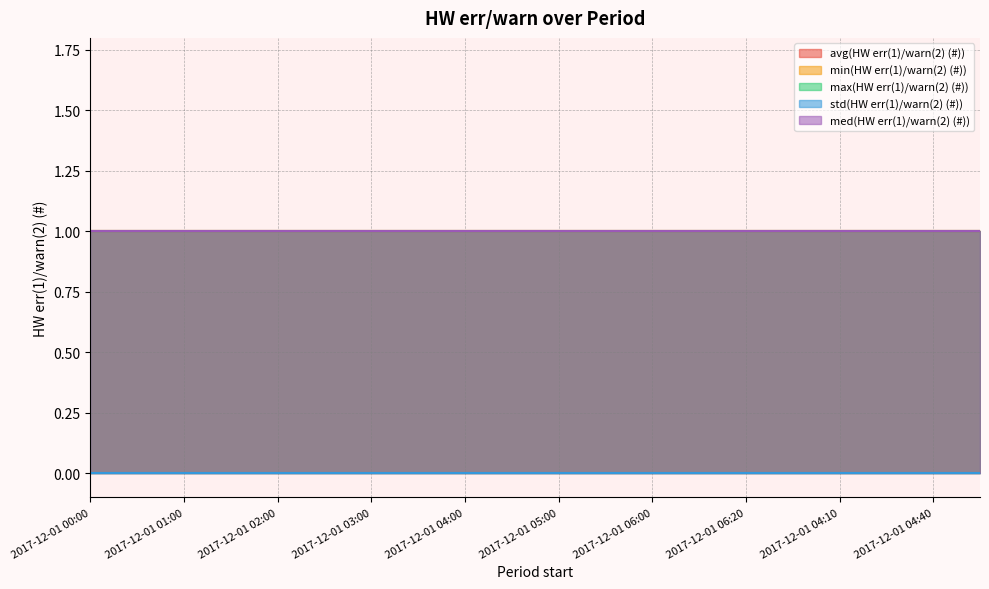

Between 2017-12-01 02:30 and 2017-12-01 01:00, which is larger?

2017-12-01 02:30